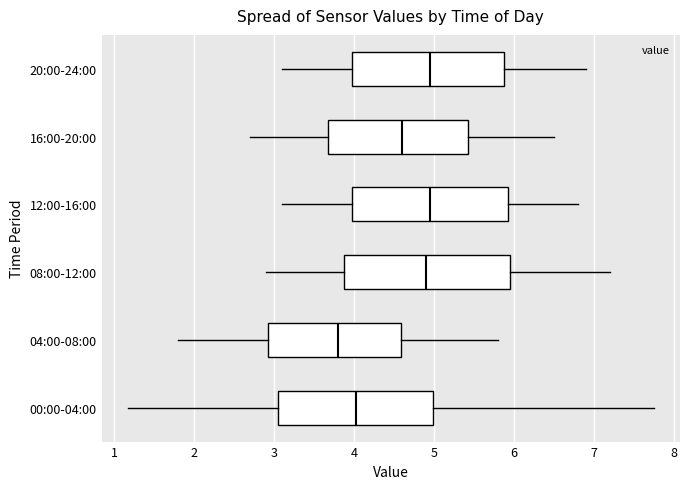

Reading bottom to top, transcribe this box plot: for each box, give where its median line is, the range the box spans, and where its two whiskers end, as read against the x-axis. The values are not printed on the chart, so give them approximately, as read against the axis.

00:00-04:00: median 4.0, box 3.1 to 5.0, whiskers 1.2 to 7.8
04:00-08:00: median 3.8, box 2.9 to 4.6, whiskers 1.8 to 5.8
08:00-12:00: median 4.9, box 3.9 to 6.0, whiskers 2.9 to 7.2
12:00-16:00: median 5.0, box 4.0 to 5.9, whiskers 3.1 to 6.8
16:00-20:00: median 4.6, box 3.7 to 5.4, whiskers 2.7 to 6.5
20:00-24:00: median 5.0, box 4.0 to 5.9, whiskers 3.1 to 6.9